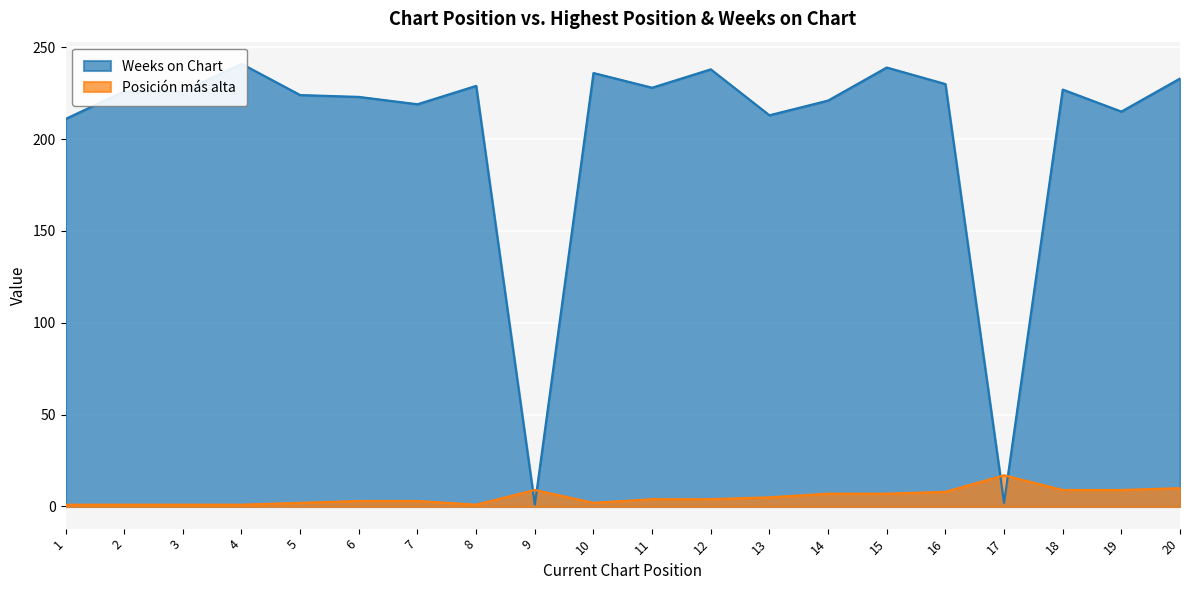

What is the difference between the maximum and minimum values in the Posición más alta series?

16